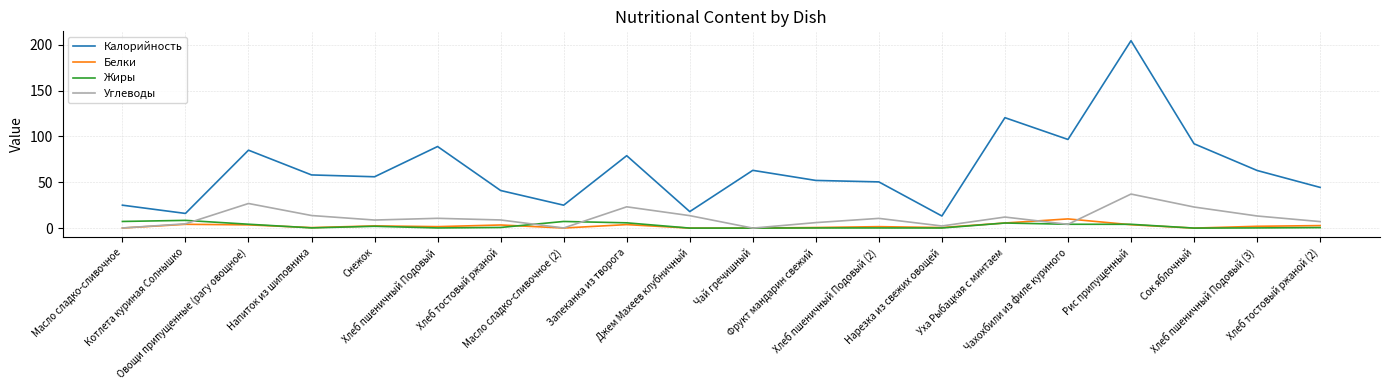

What is the sum of the Белки values at Овощи припущенные (рагу овощное) and Хлеб пшеничный Подовый (3)?

5.5